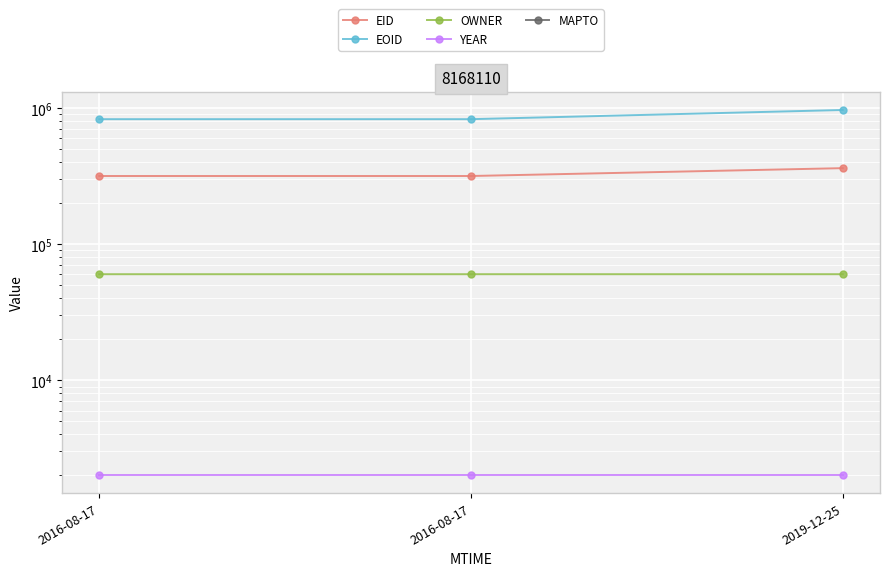

Reading left to right, extract all data points from this chart.

EID: 2016-08-17=317162	2016-08-17=317165	2019-12-25=362222
EOID: 2016-08-17=829461	2016-08-17=829462	2019-12-25=969109
OWNER: 2016-08-17=60199	2016-08-17=60199	2019-12-25=60203
YEAR: 2016-08-17=2018	2016-08-17=2018	2019-12-25=2018
MAPTO: 2016-08-17=0	2016-08-17=0	2019-12-25=0